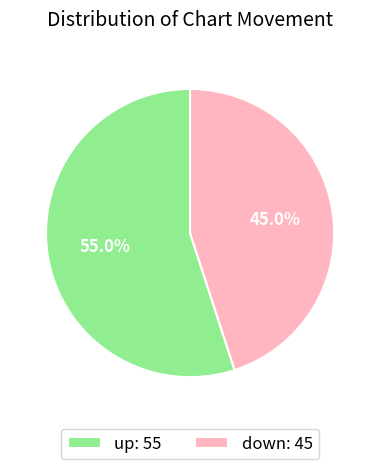

How many slices are in this pie chart?

2